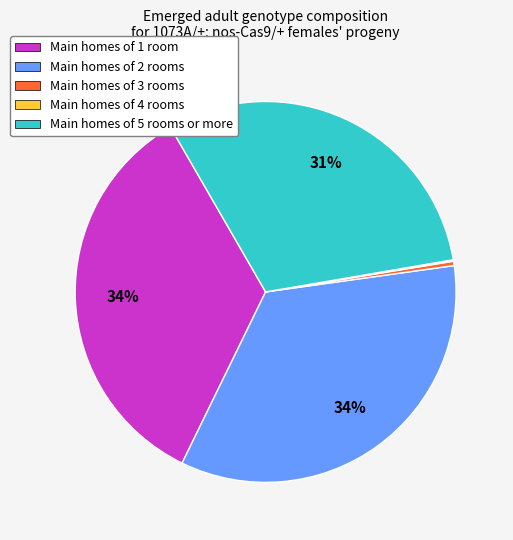

Which has a higher value, Main homes of 2 rooms or Main homes of 3 rooms?

Main homes of 2 rooms